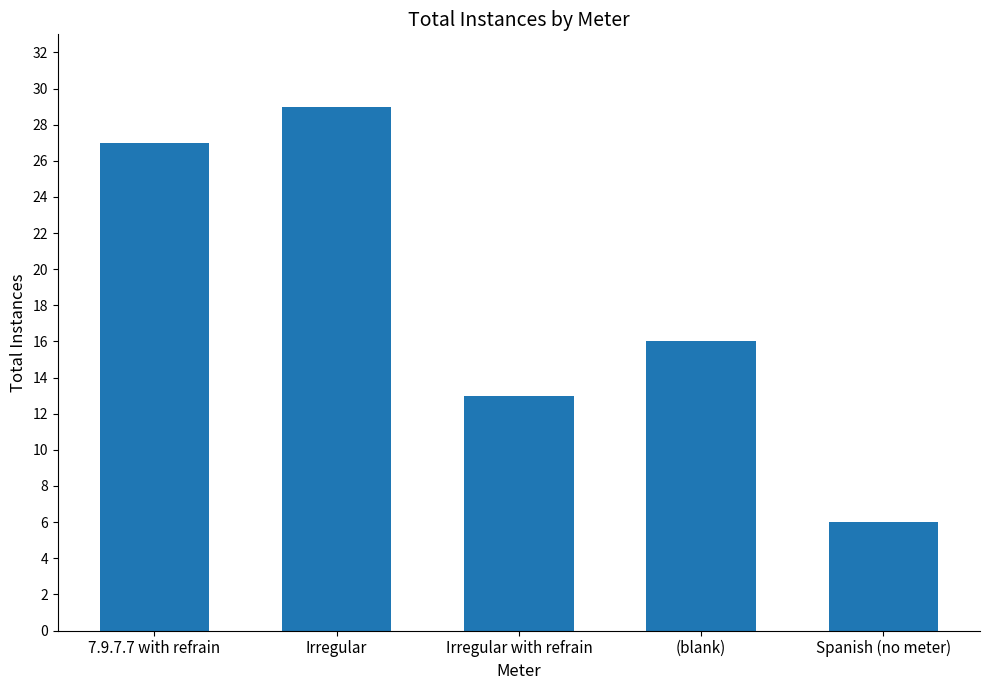

How many series are shown in this chart?

1